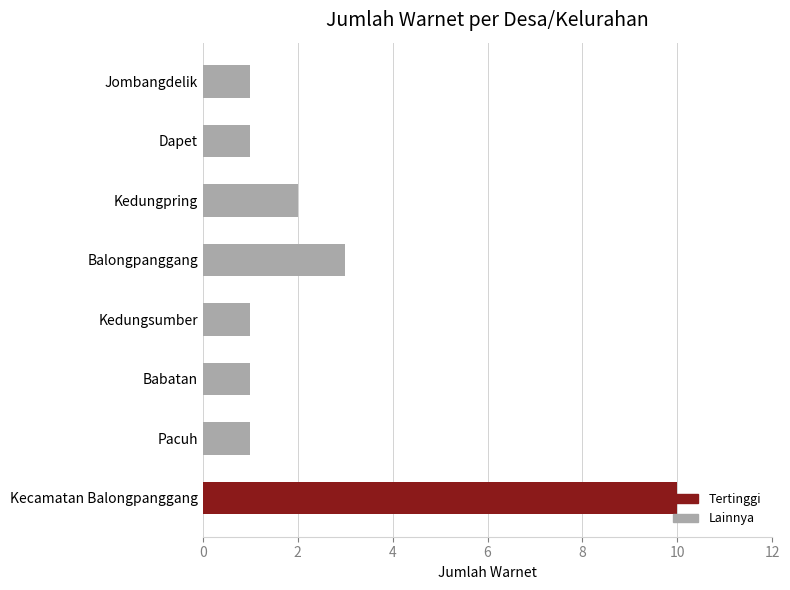

What is the change in value from Jombangdelik to Balongpanggang?

+2